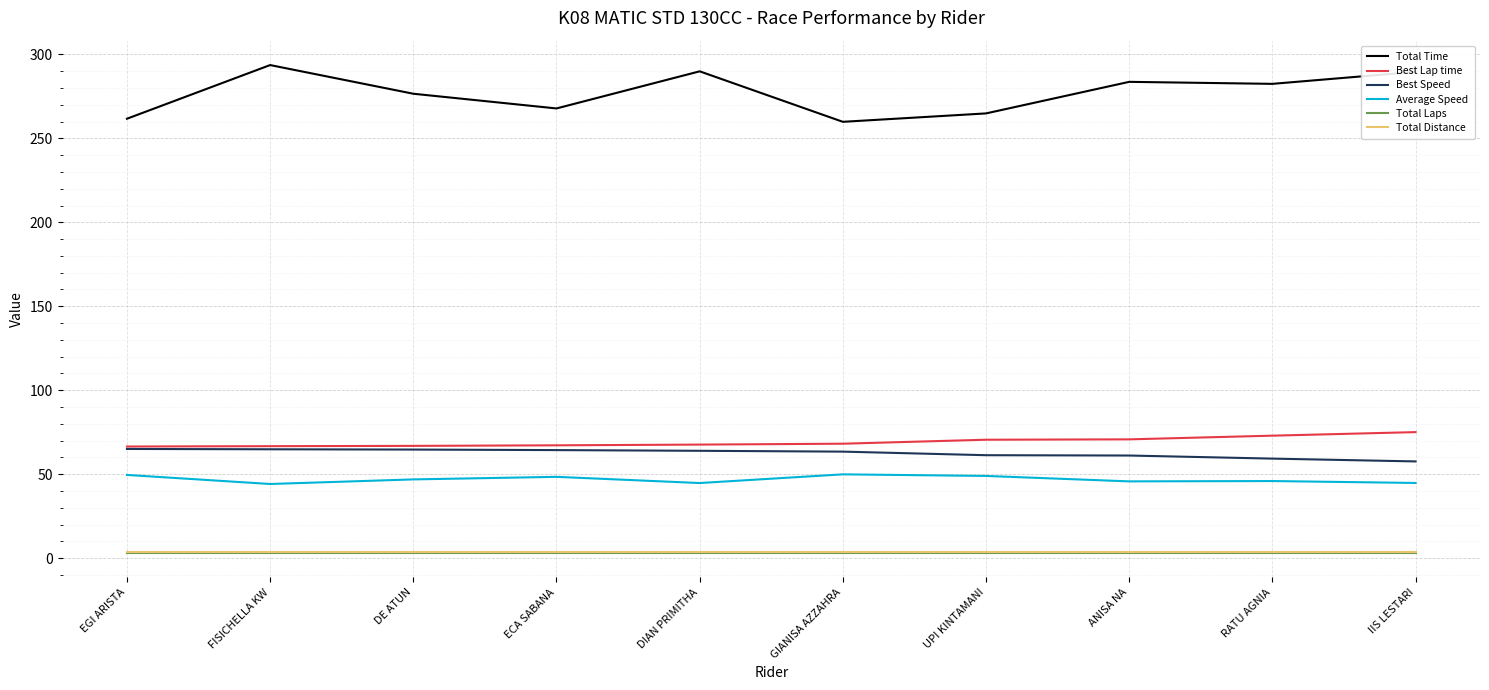

What is the highest value of the Best Speed series?

65.0